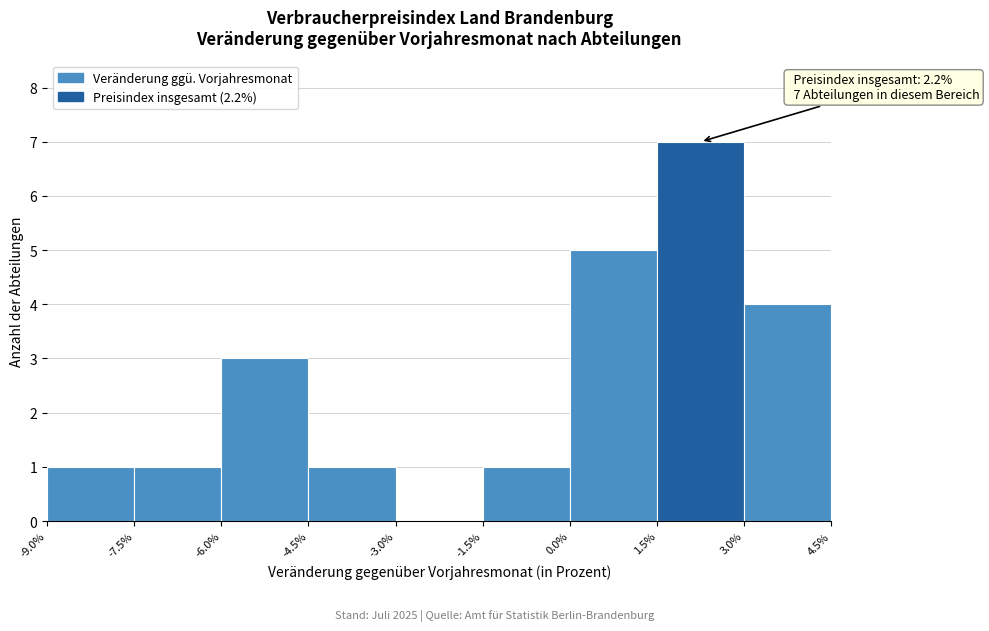

Over which range of the x-axis is the bar tallest?

1.5% to 3.0%